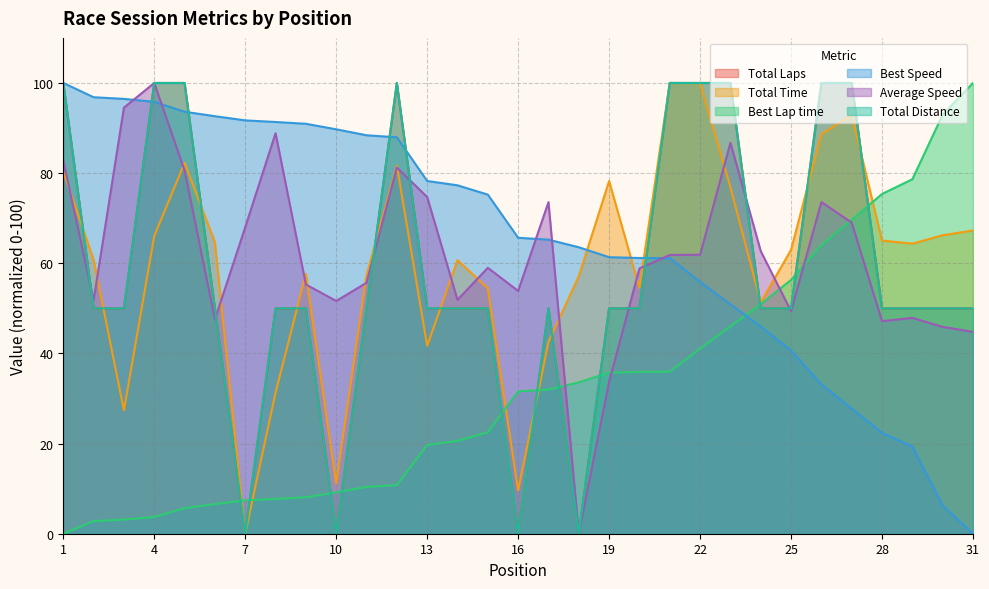

How many data points does each series have?

31